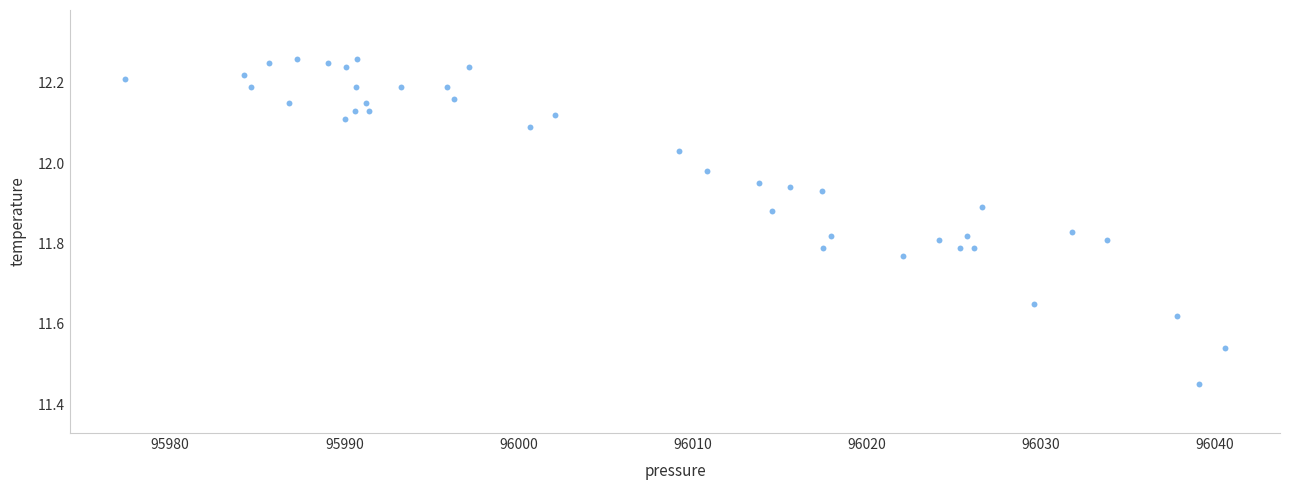

What is the range of Y values (max minus min)?

0.8